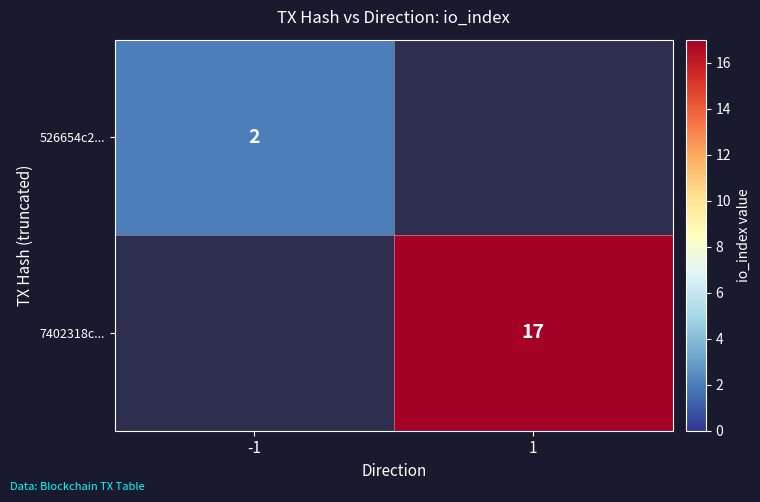

Count the number of categories in the chart.

2